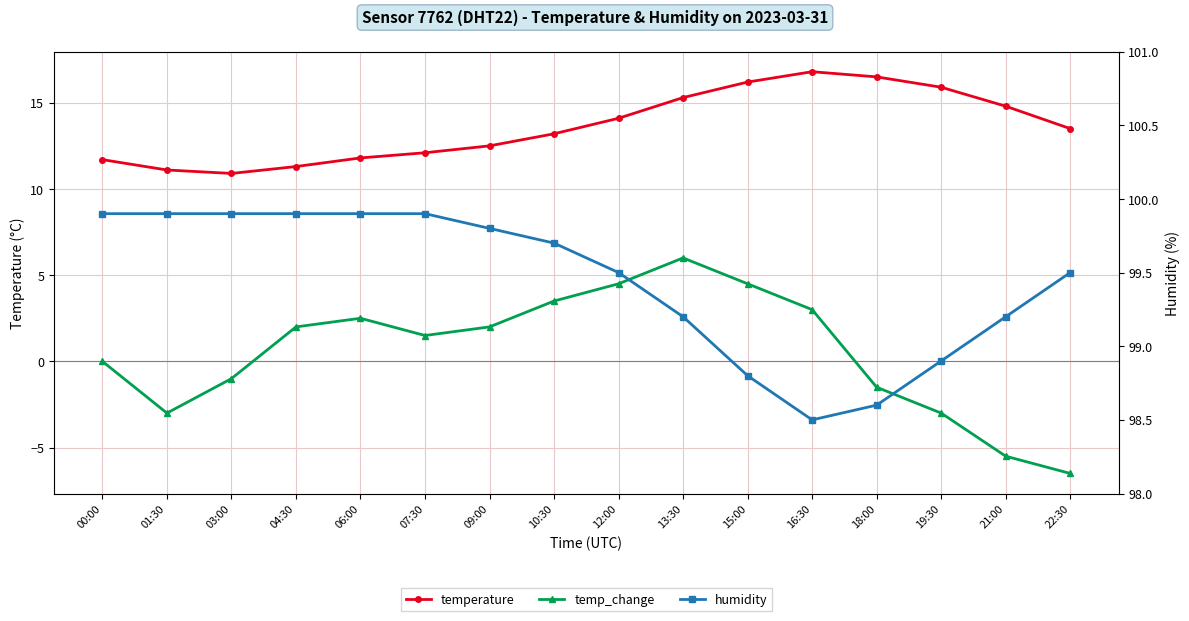

What are all the series names shown in the legend?

temperature, temp_change, humidity